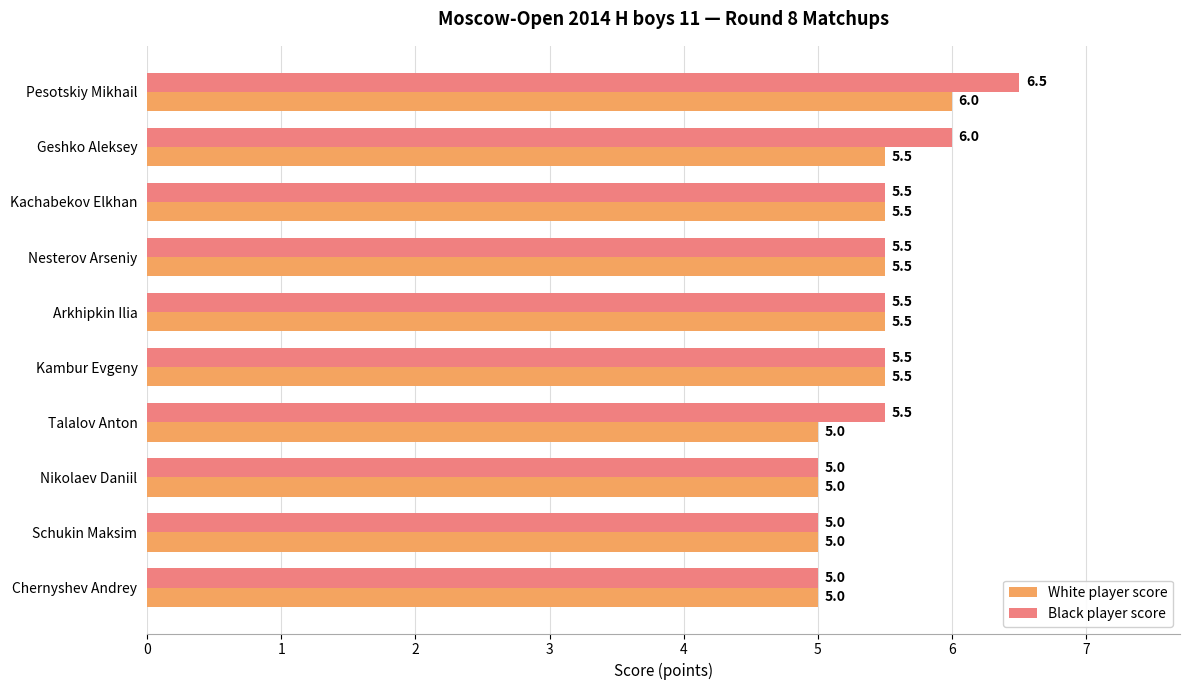

What are all the series names shown in the legend?

White player score, Black player score